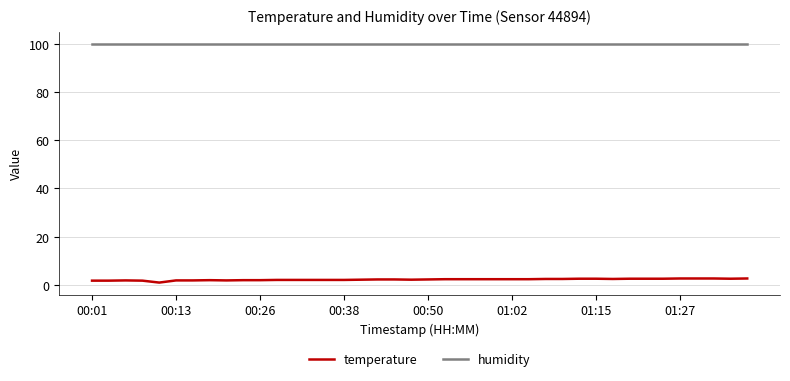

What is the highest value of the temperature series?

2.7